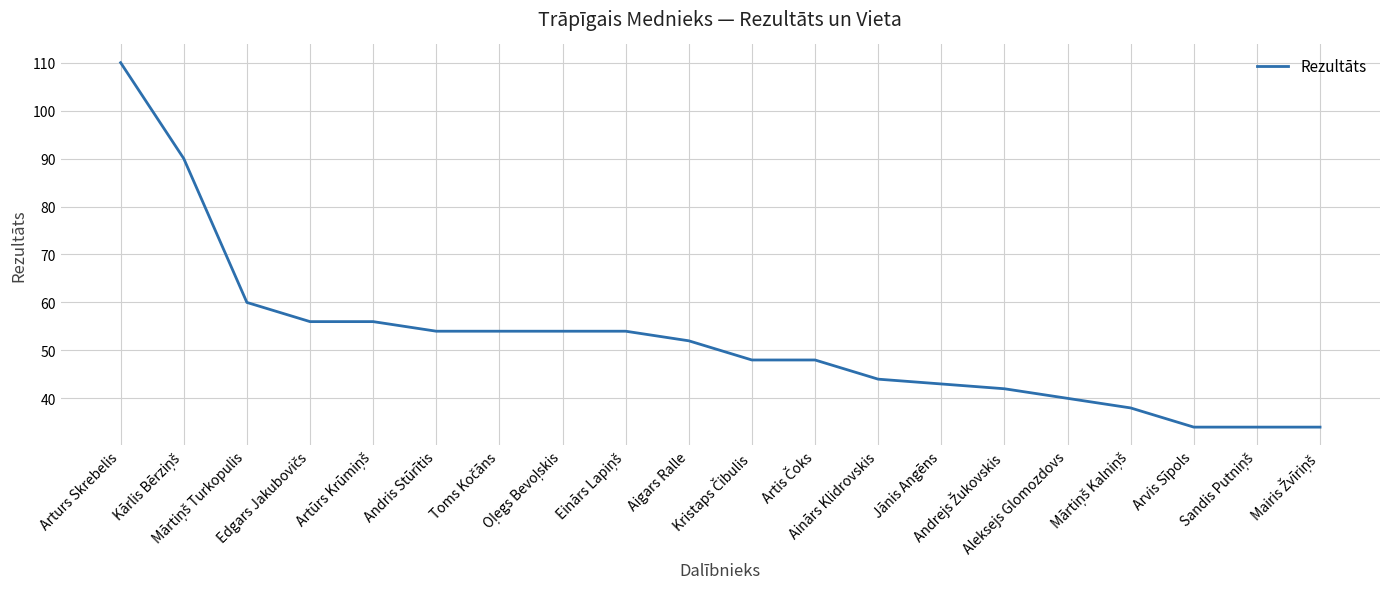

What is the minimum value shown in the chart?

34